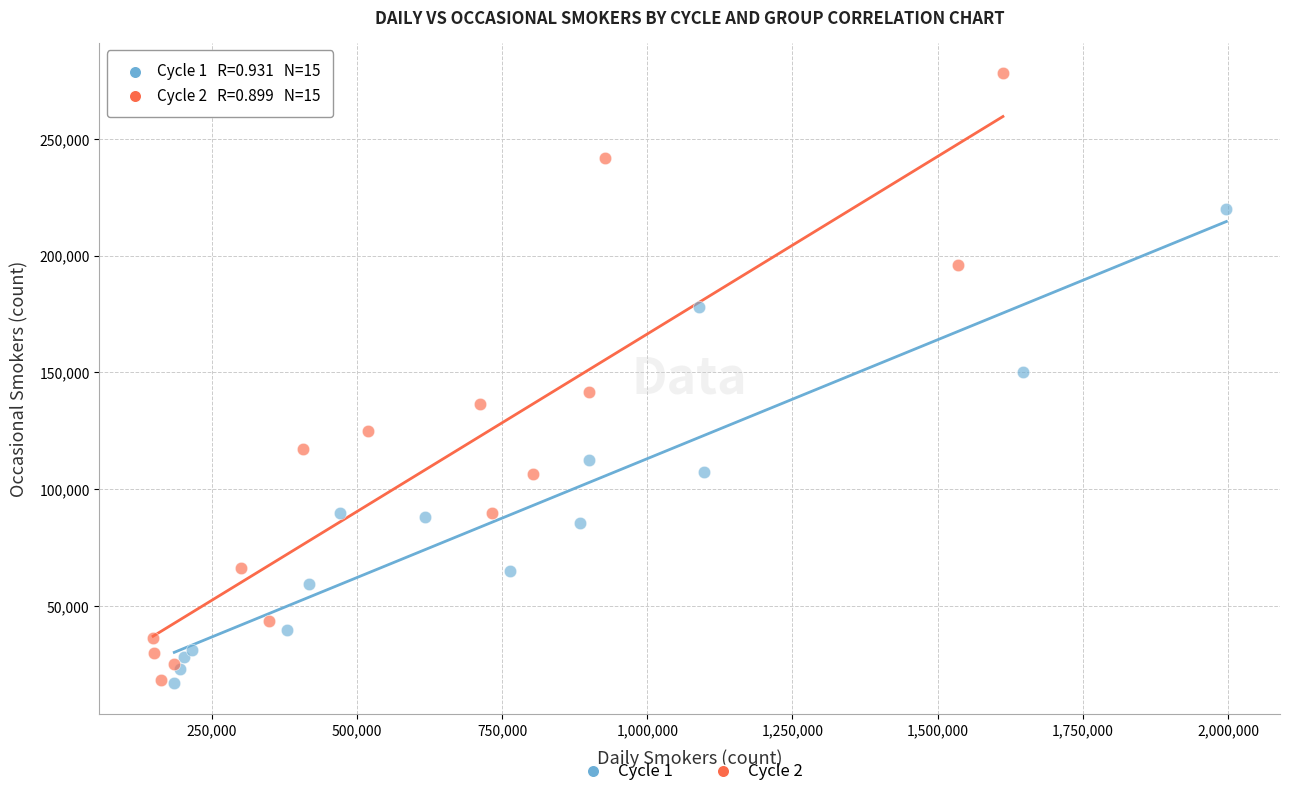

Which series contains the highest Y value?

Cycle 2